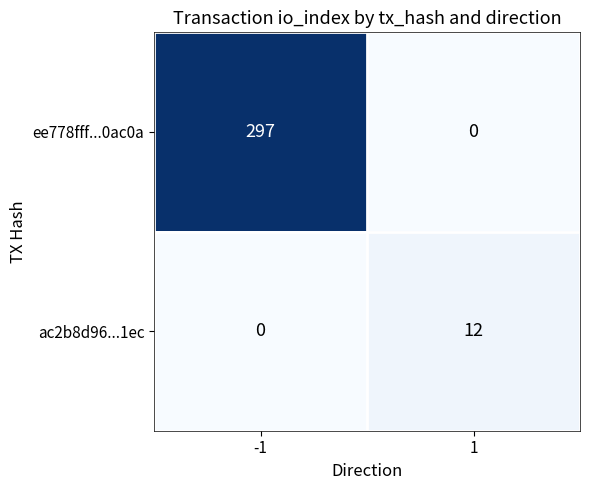

Reading right to left, list all the values displayed in this chart.

ee778fff...0ac0a: 1=0	-1=297
ac2b8d96...1ec: 1=12	-1=0